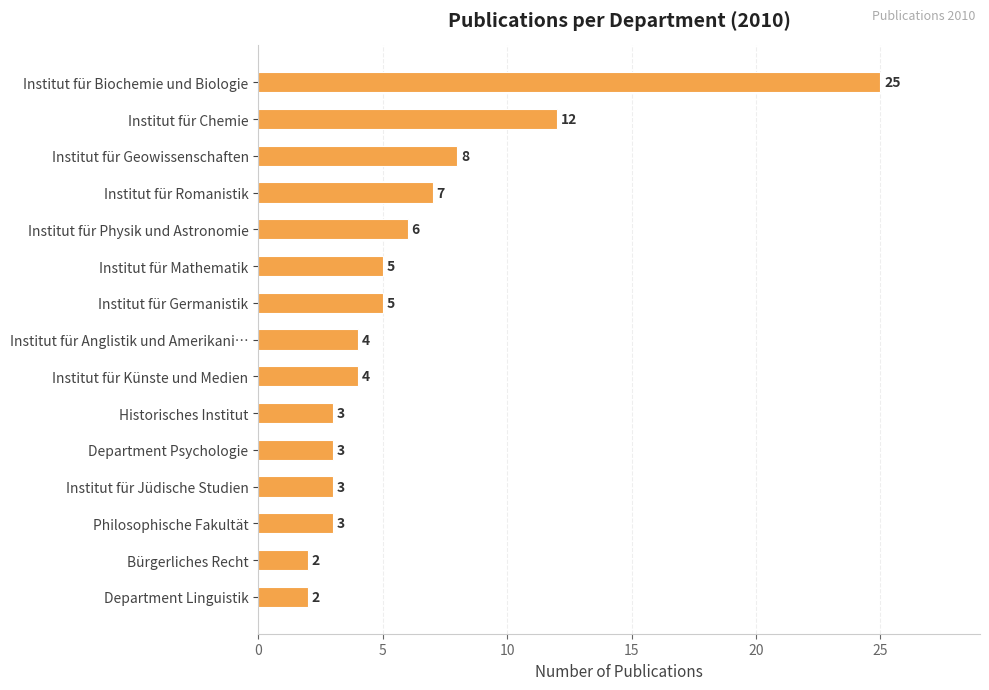

Reading top to bottom, transcribe all the data shown in this chart.

25	12	8	7	6	5	5	4	4	3	3	3	3	2	2